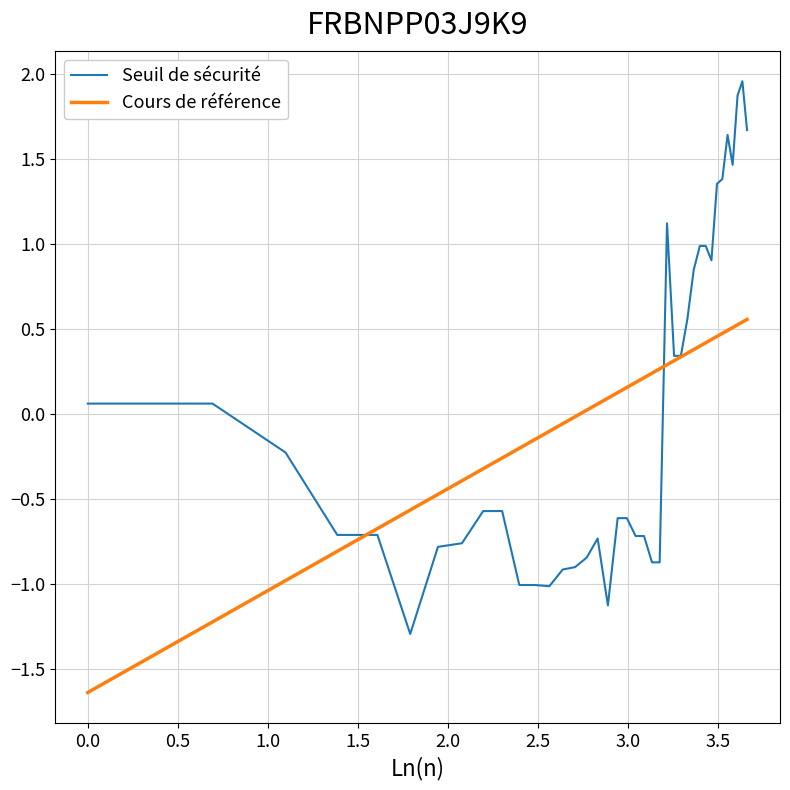

Which series has the largest range (max minus min)?

Seuil de sécurité